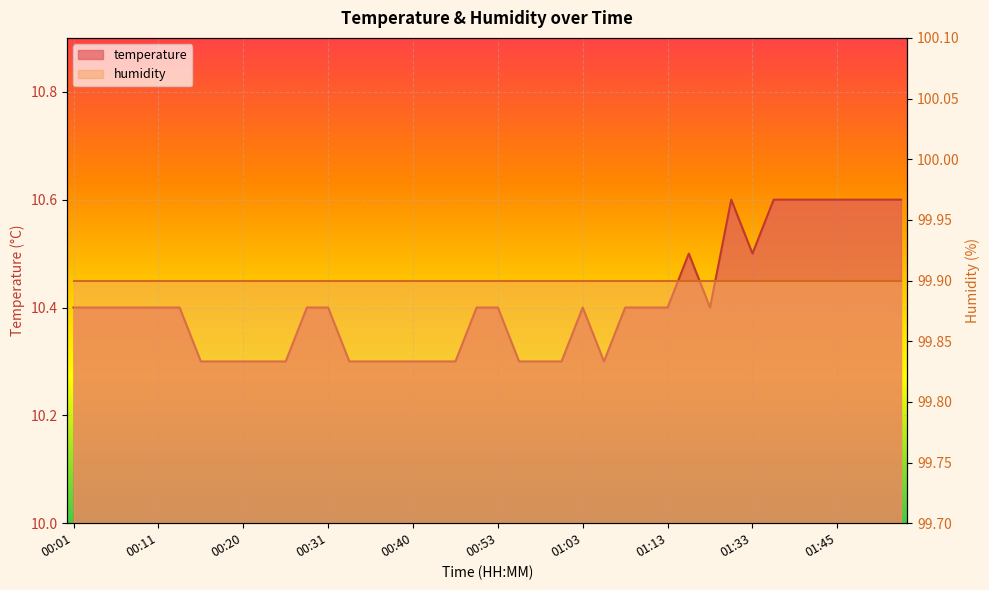

What is the average value?

10.4